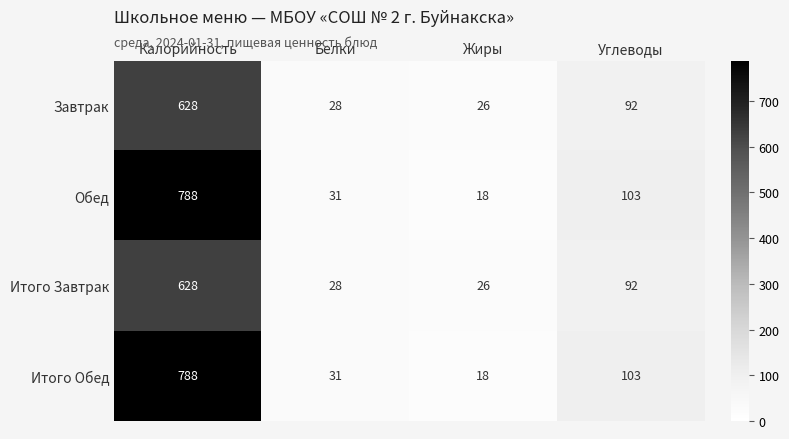

How many distinct data groups are displayed?

4